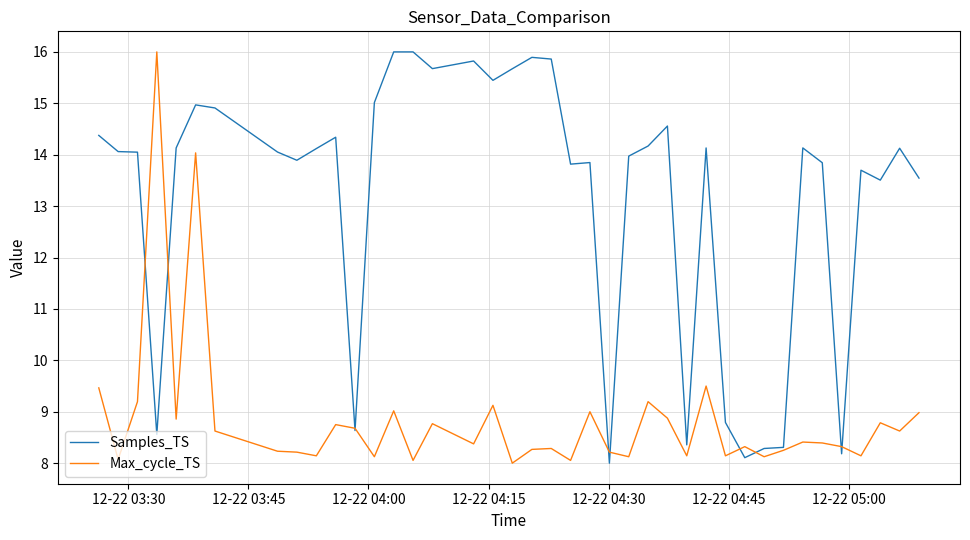

What is the maximum value shown in the chart?

16.0